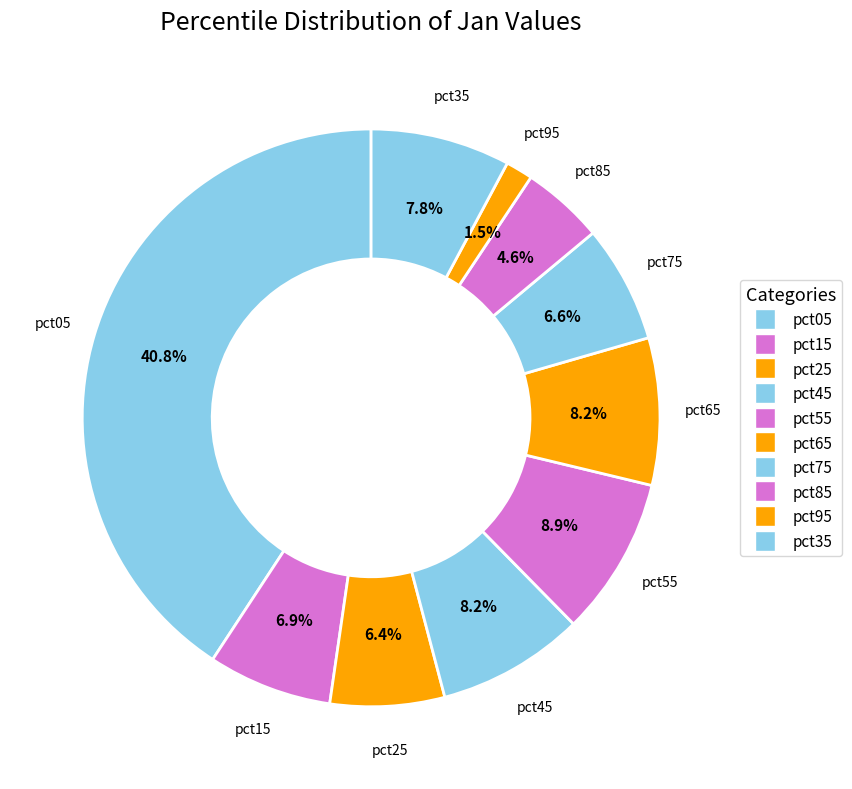

What percentage is the pct35 slice, to the nearest percent?

8%